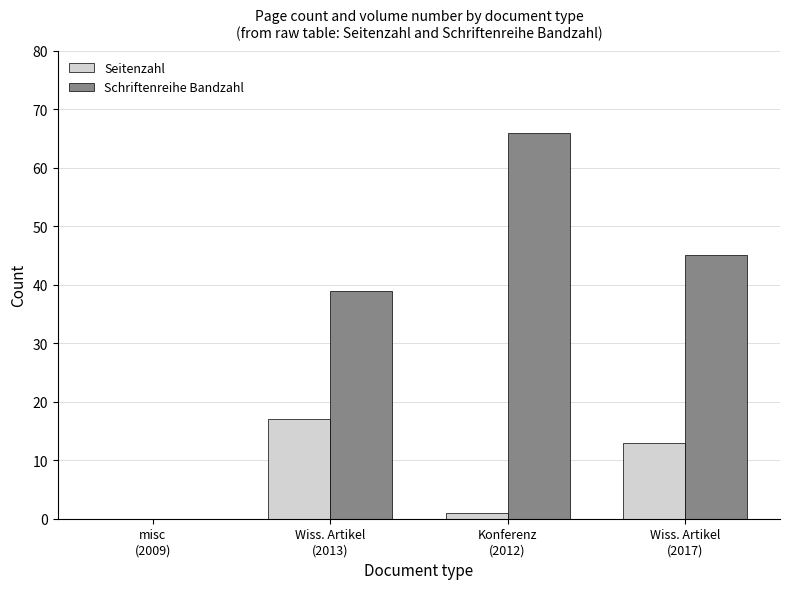

Which series has the largest total across all categories?

Schriftenreihe Bandzahl